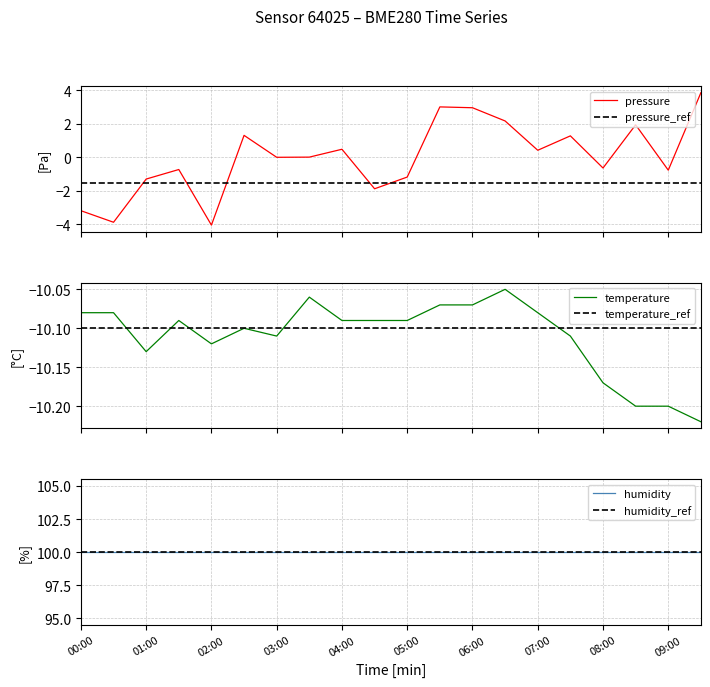

True or false: temperature_ref and pressure intersect in this chart.

False